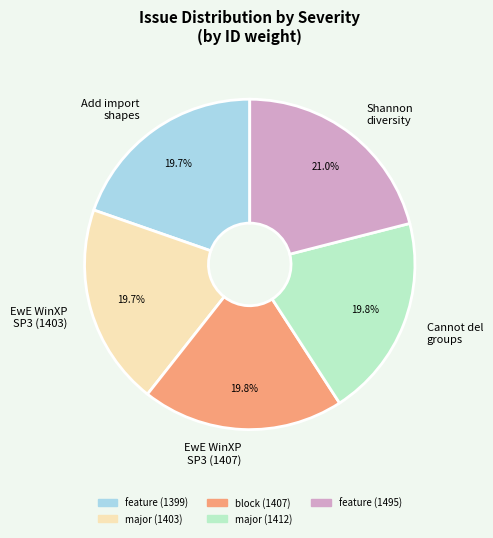

Is there a majority slice in this chart?

No